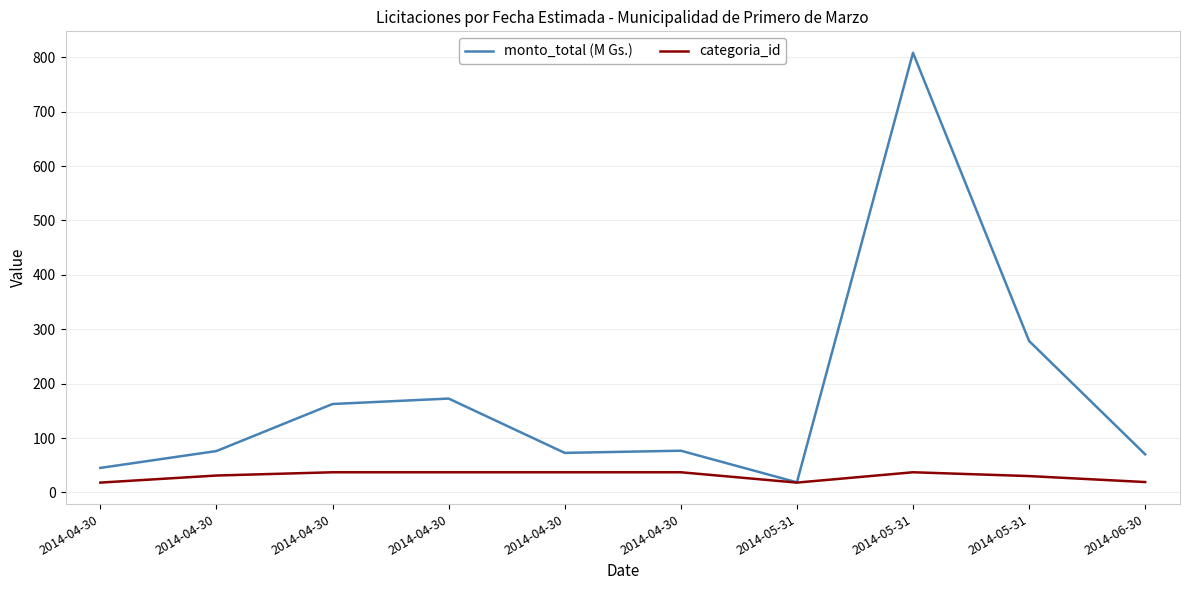

How many lines are shown in the chart?

2